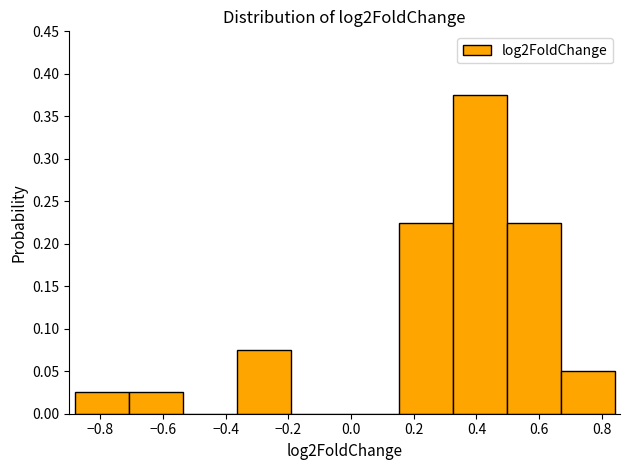

How tall is the bar that spans -0.70 to -0.54 on the x-axis? Neither the bar edges nor the heights are printed on the chart, so give them approximately, as read against the axes.

0.025